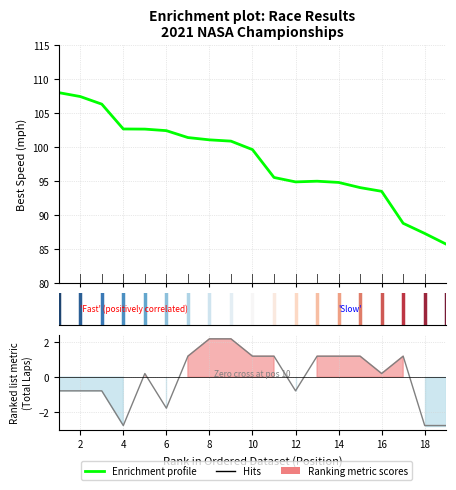

True or false: the data shows 51.5 at 16.

False